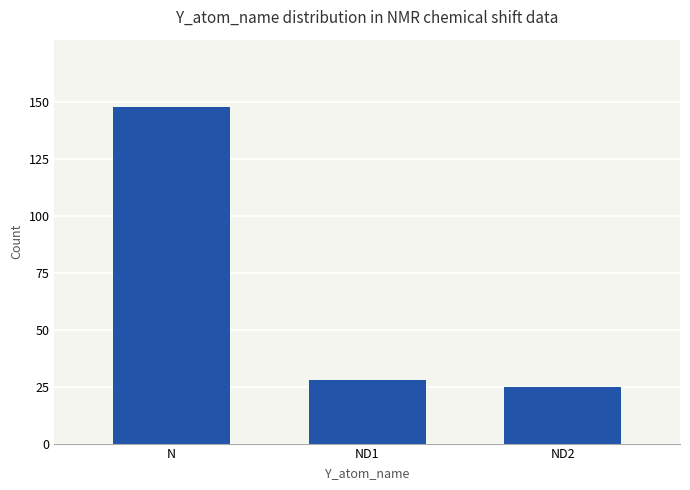

What is the change in value from N to ND1?

-120